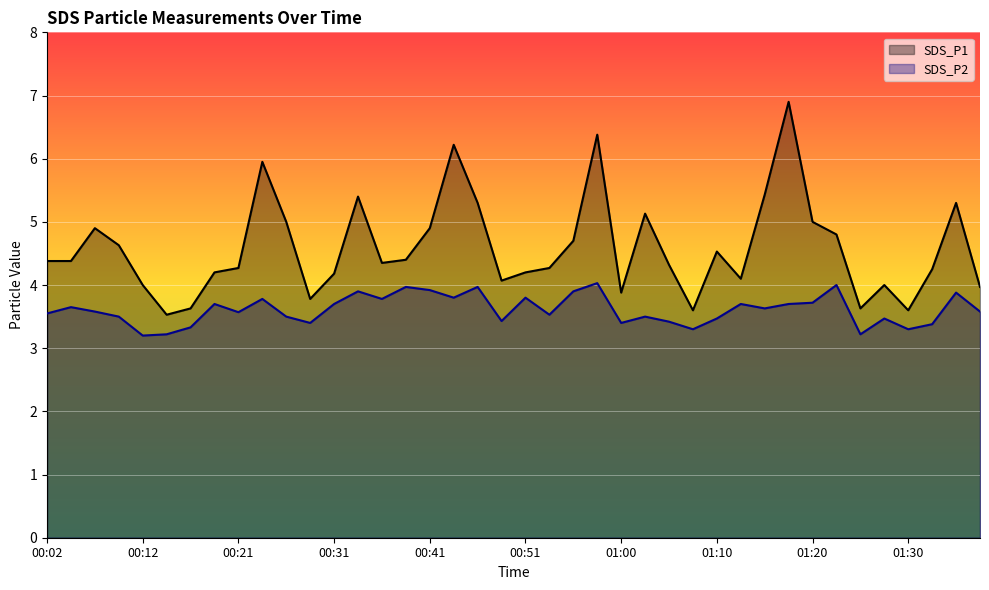

How many interior local valleys does the SDS_P2 series have?

12